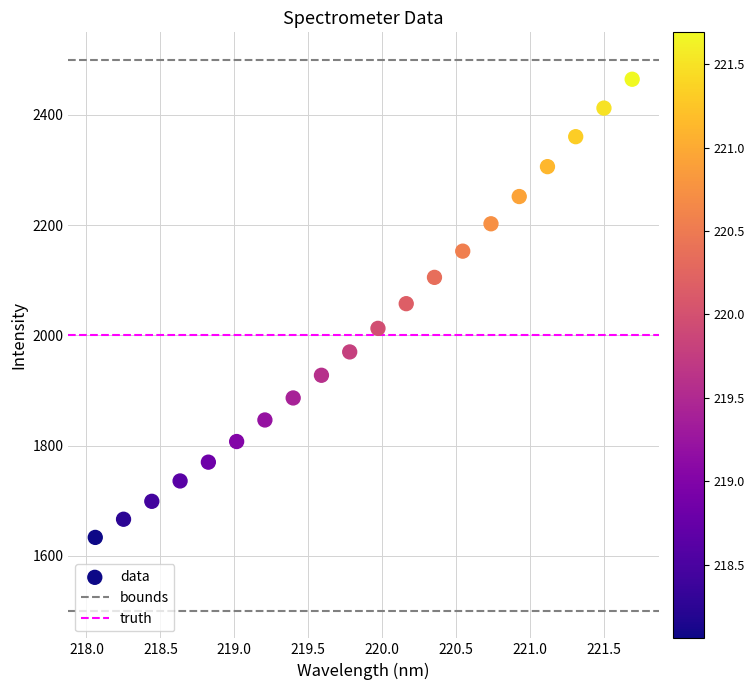

What is the range of Y values (max minus min)?

831.6